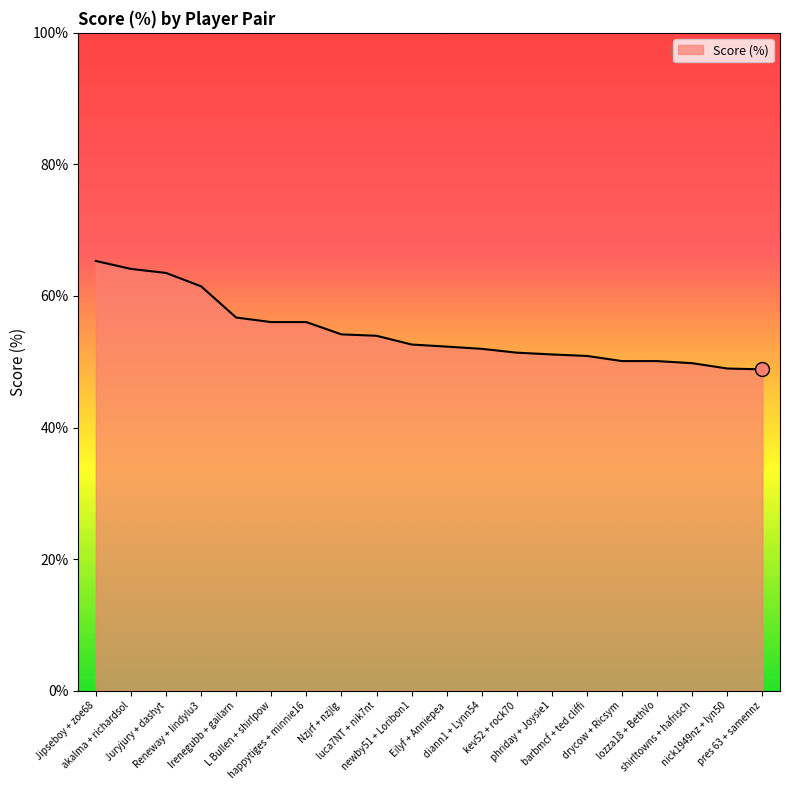

What is the greatest value displayed?

65.3